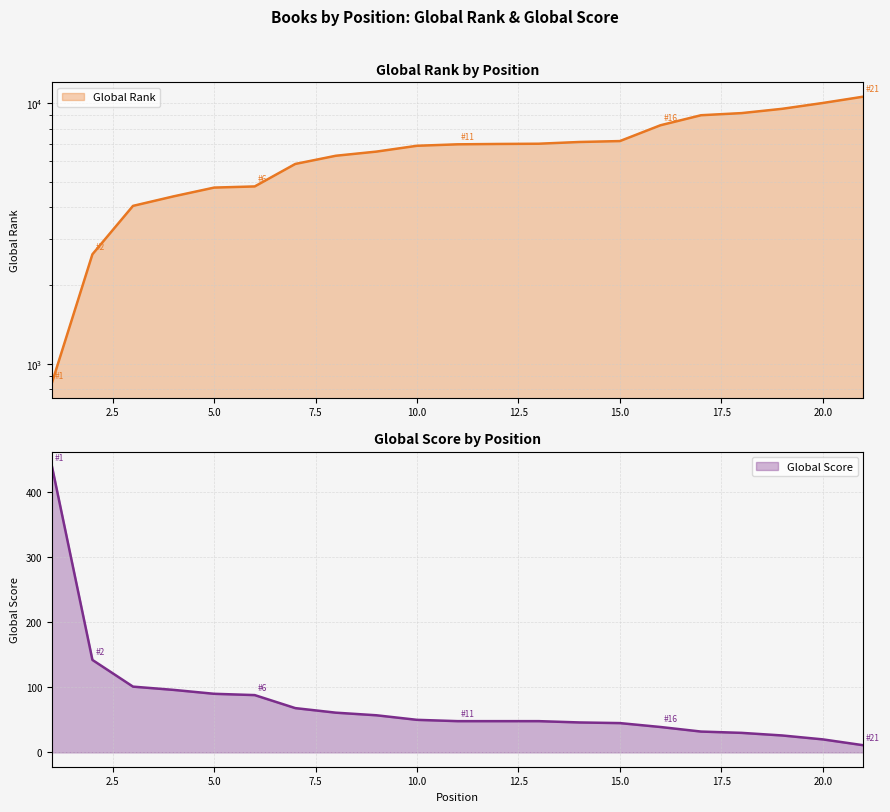

How many data points in Global Rank are above 6958?

10